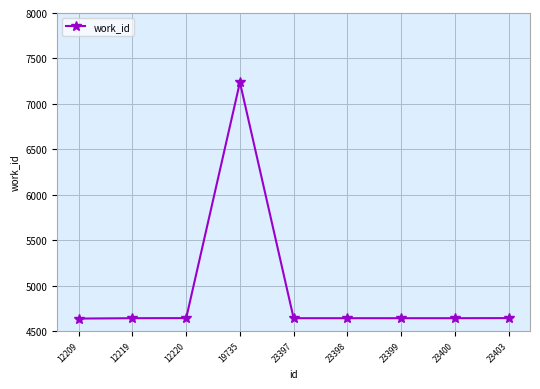

What is the approximate value at 19735?

7237